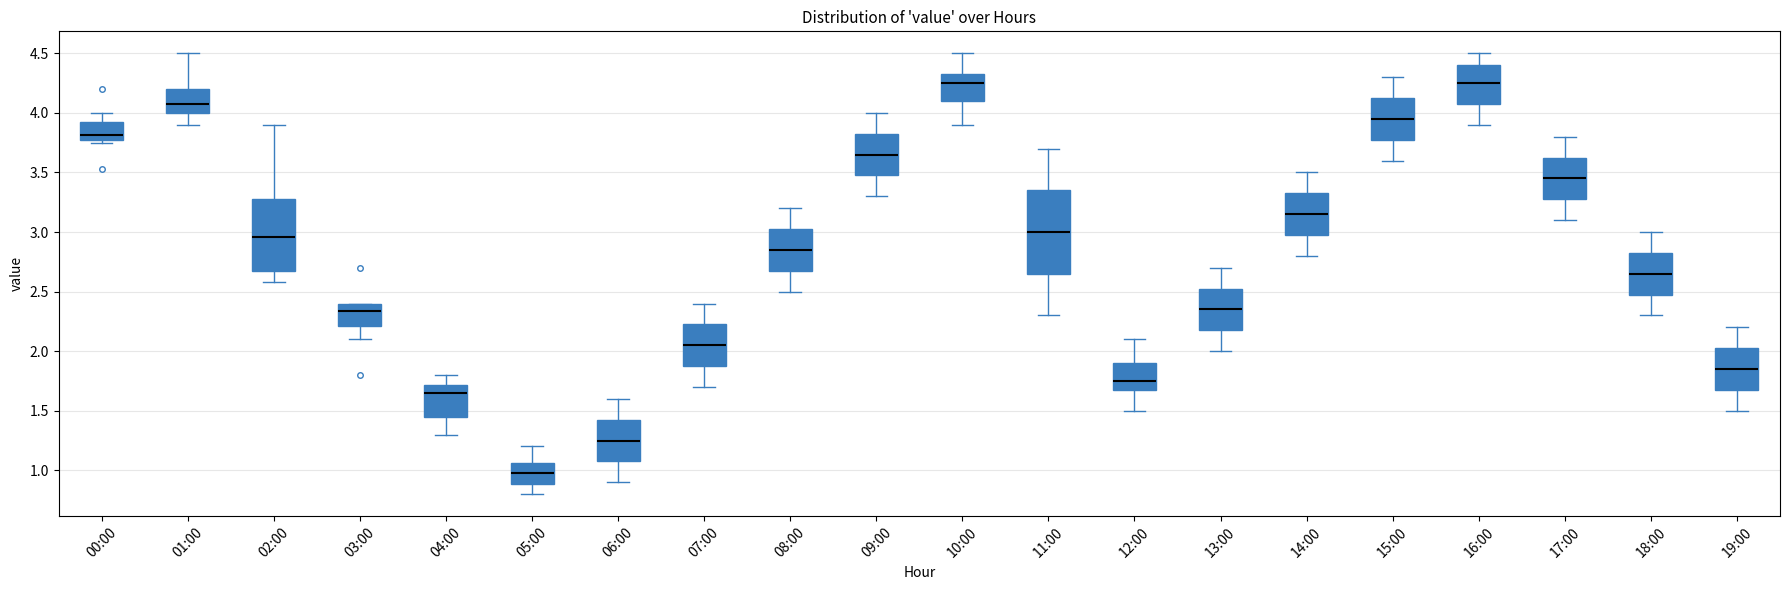

Reading left to right, transcribe this box plot: for each box, give where its median line is, the range the box spans, and where its two whiskers end, as read against the y-axis. The values are not printed on the chart, so give them approximately, as read against the axis.

00:00: median 3.80, box 3.75 to 3.95, whiskers 3.75 (just below the box's lower edge) to 4.00
01:00: median 4.10, box 4.00 to 4.20, whiskers 3.90 to 4.50
02:00: median 2.95, box 2.70 to 3.30, whiskers 2.60 to 3.90
03:00: median 2.35, box 2.20 to 2.40, whiskers 2.10 to 2.40
04:00: median 1.65, box 1.45 to 1.70, whiskers 1.30 to 1.80
05:00: median 1.00, box 0.90 to 1.05, whiskers 0.80 to 1.20
06:00: median 1.25, box 1.10 to 1.45, whiskers 0.90 to 1.60
07:00: median 2.05, box 1.90 to 2.25, whiskers 1.70 to 2.40
08:00: median 2.85, box 2.70 to 3.05, whiskers 2.50 to 3.20
09:00: median 3.65, box 3.50 to 3.85, whiskers 3.30 to 4.00
10:00: median 4.25, box 4.10 to 4.35, whiskers 3.90 to 4.50
11:00: median 3.00, box 2.65 to 3.35, whiskers 2.30 to 3.70
12:00: median 1.75, box 1.70 to 1.90, whiskers 1.50 to 2.10
13:00: median 2.35, box 2.20 to 2.55, whiskers 2.00 to 2.70
14:00: median 3.15, box 3.00 to 3.35, whiskers 2.80 to 3.50
15:00: median 3.95, box 3.80 to 4.15, whiskers 3.60 to 4.30
16:00: median 4.25, box 4.10 to 4.40, whiskers 3.90 to 4.50
17:00: median 3.45, box 3.30 to 3.65, whiskers 3.10 to 3.80
18:00: median 2.65, box 2.50 to 2.85, whiskers 2.30 to 3.00
19:00: median 1.85, box 1.70 to 2.05, whiskers 1.50 to 2.20